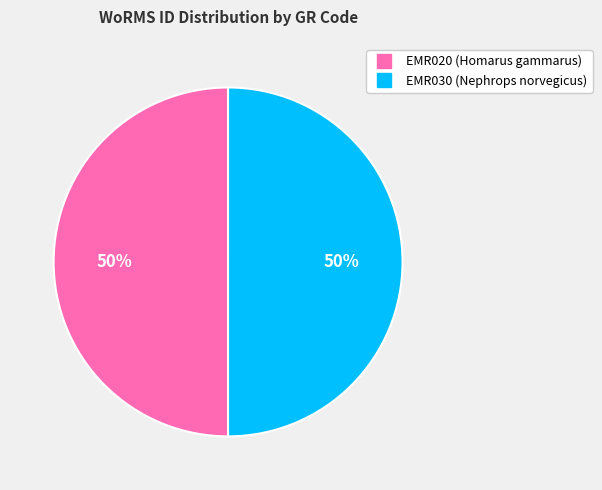

To the nearest percent, what percentage of the pie is EMR020?

50%